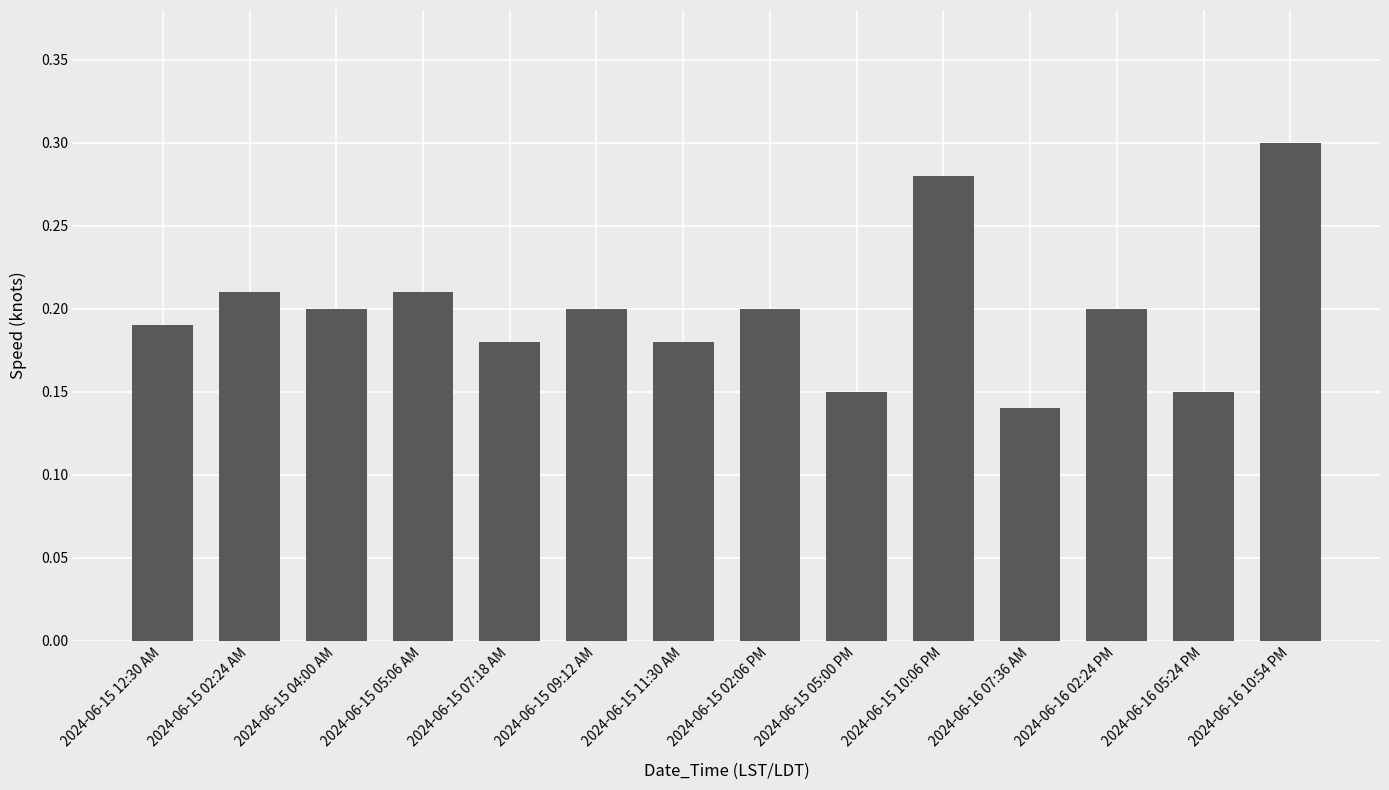

At which category does the chart reach its peak across all series?

2024-06-16 10:54 PM